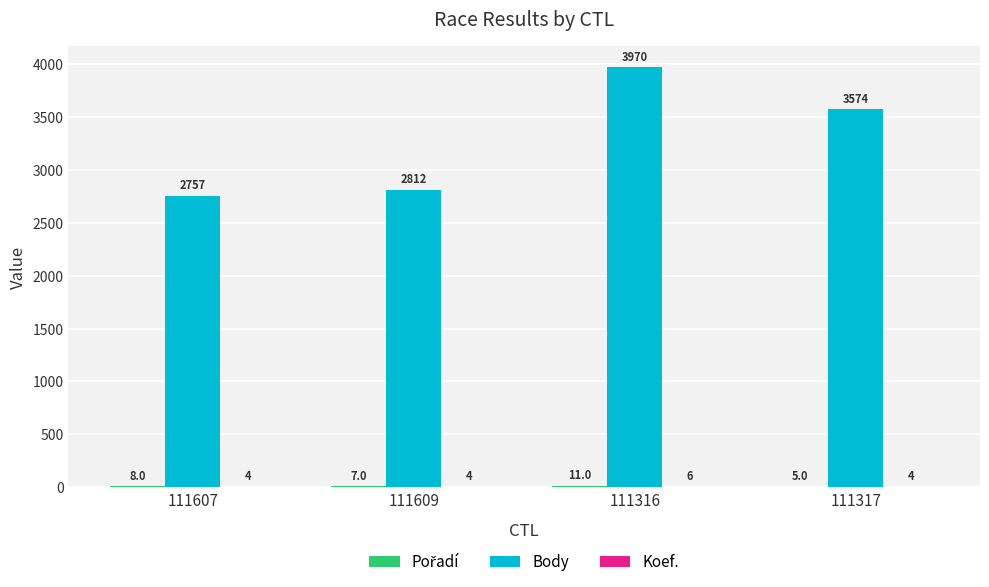

At which label does Body first exceed 3574?

111316